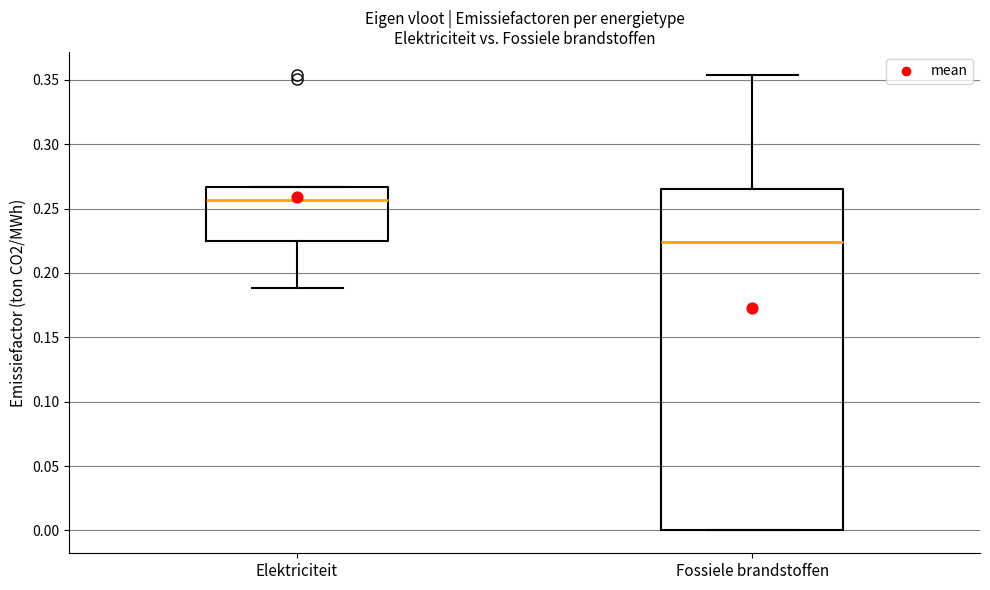

Which box has the highest median line?

Elektriciteit